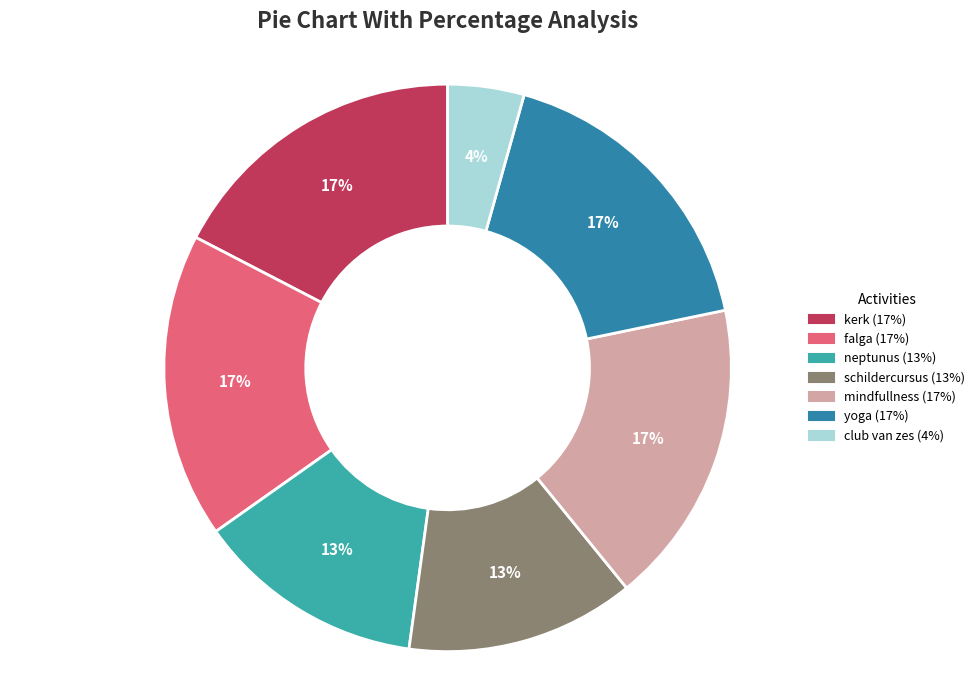

Which has a higher value, club van zes or yoga?

yoga